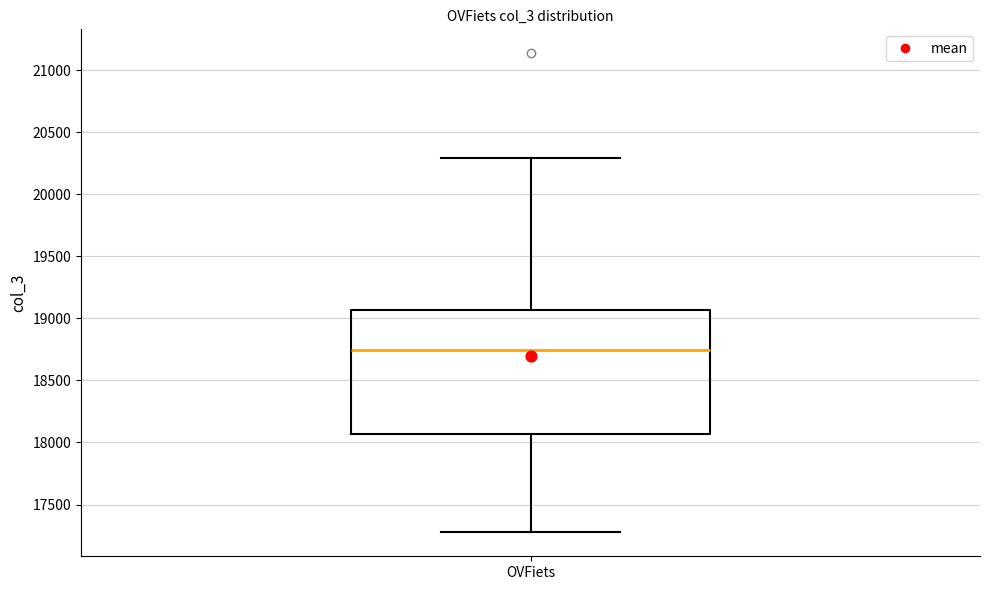

Read this box plot against the y-axis: the position of the median line, the range covered by the box, and the ends of both whiskers. The values are not printed on the chart, so give them approximately, as read against the axis.

median 18750, box 18050 to 19050, whiskers 17300 to 20300